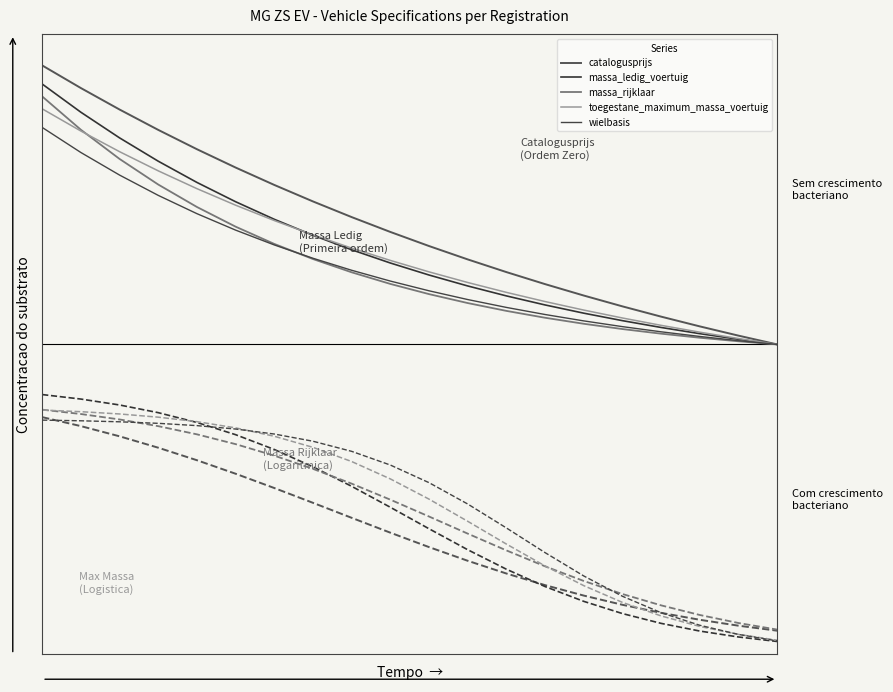

Rank the categories by toegestane_maximum_massa_voertuig value from lowest to highest.

19, 18, 17, 16, 15, 14, 13, 12, 11, 10, 9, 8, 7, 6, 5, 4, 3, 2, 1, 0